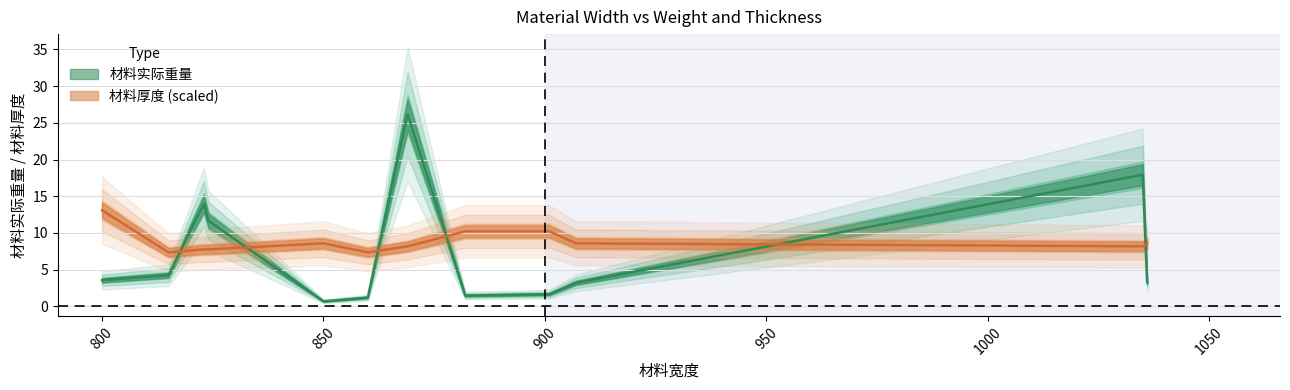

What is the average value of the 材料厚度 series?

8.8